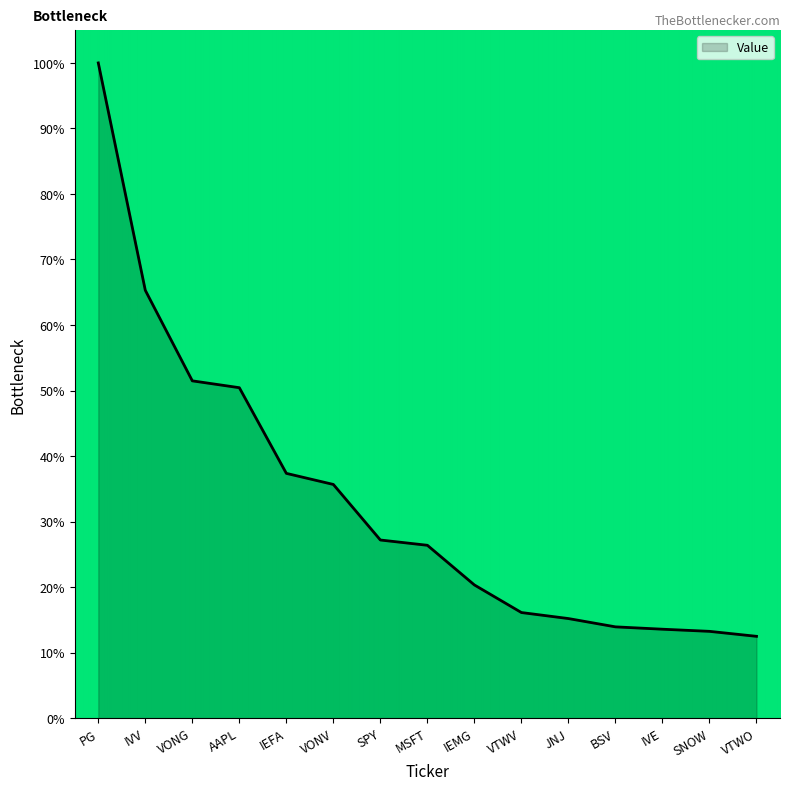

The chart shows a value of 28.0 at AAPL. True or false?

False